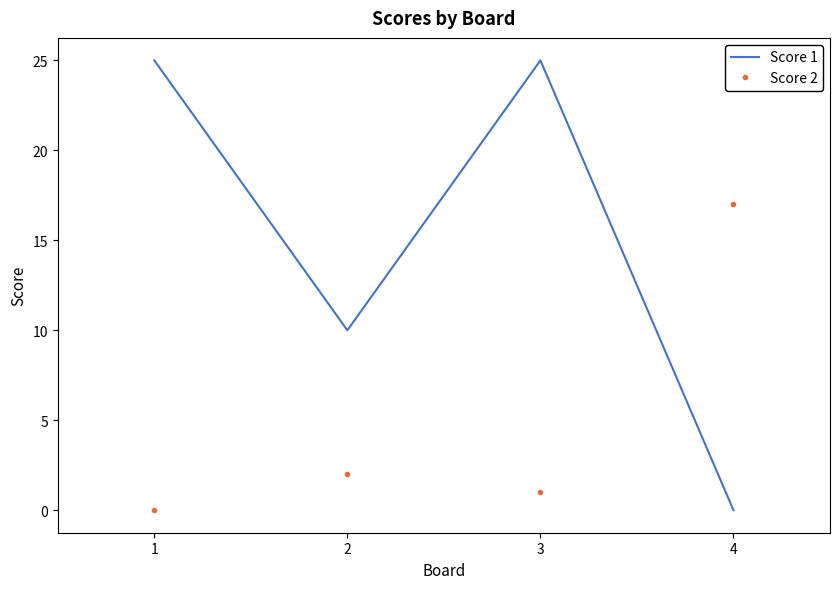

At how many categories does at least one series exceed 6?

4